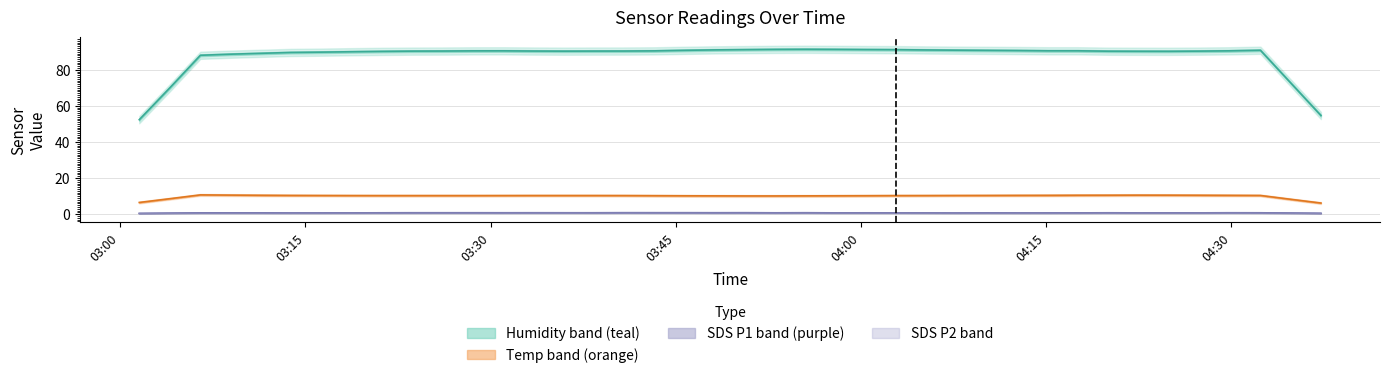

The value of SDS_P1 at 31 is 0.6. True or false?

True